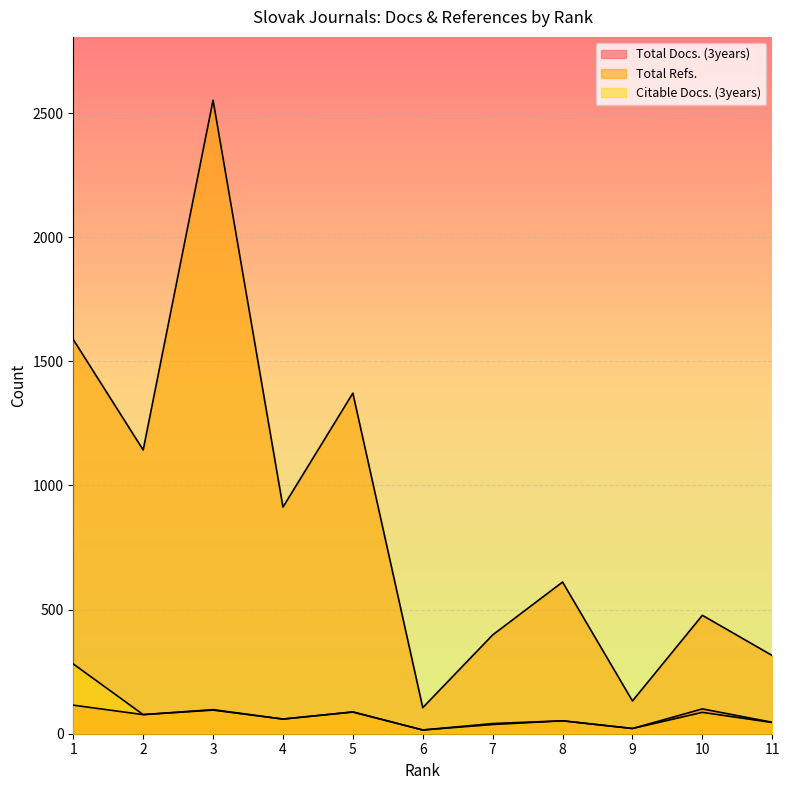

What is the difference between the Total Refs. values at 4 and 6?

808